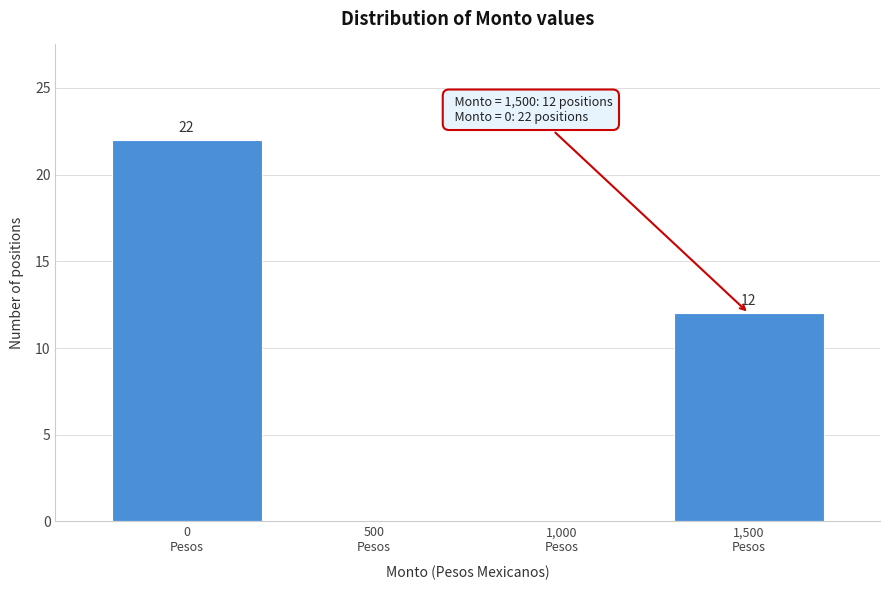

Which range on the x-axis has the tallest bar?

-250 to 250